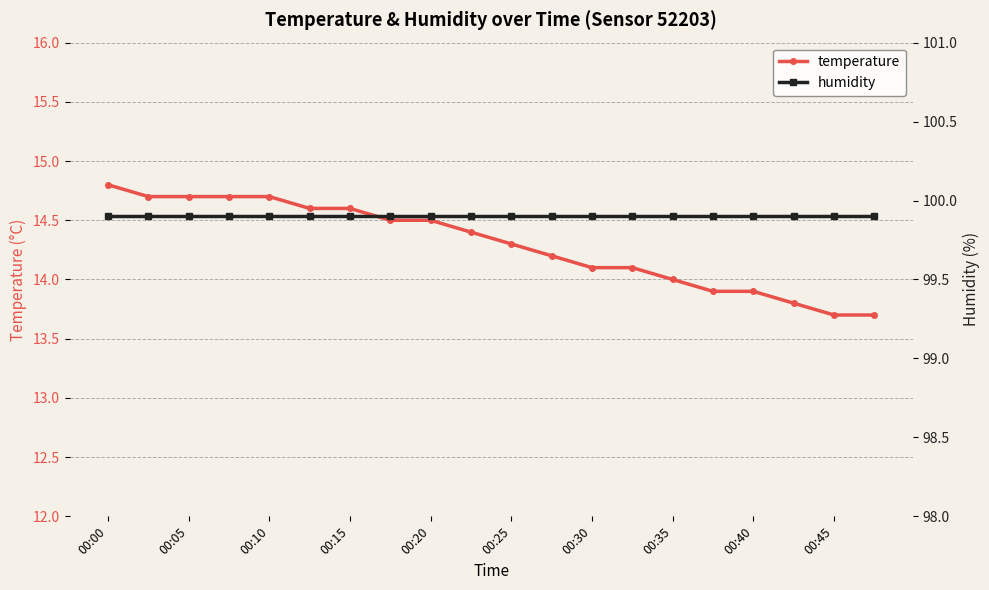

How many lines are shown in the chart?

2